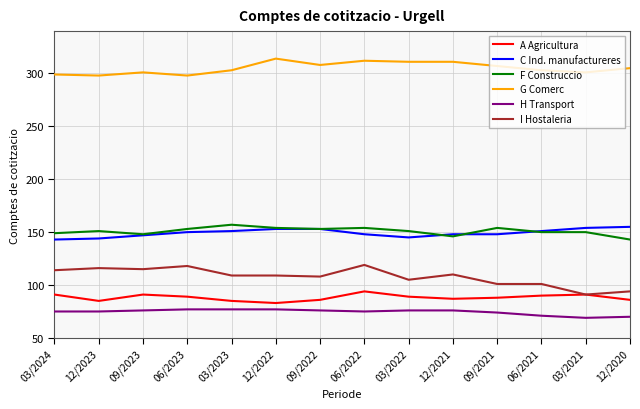

At how many categories does at least one series exceed 266?

14